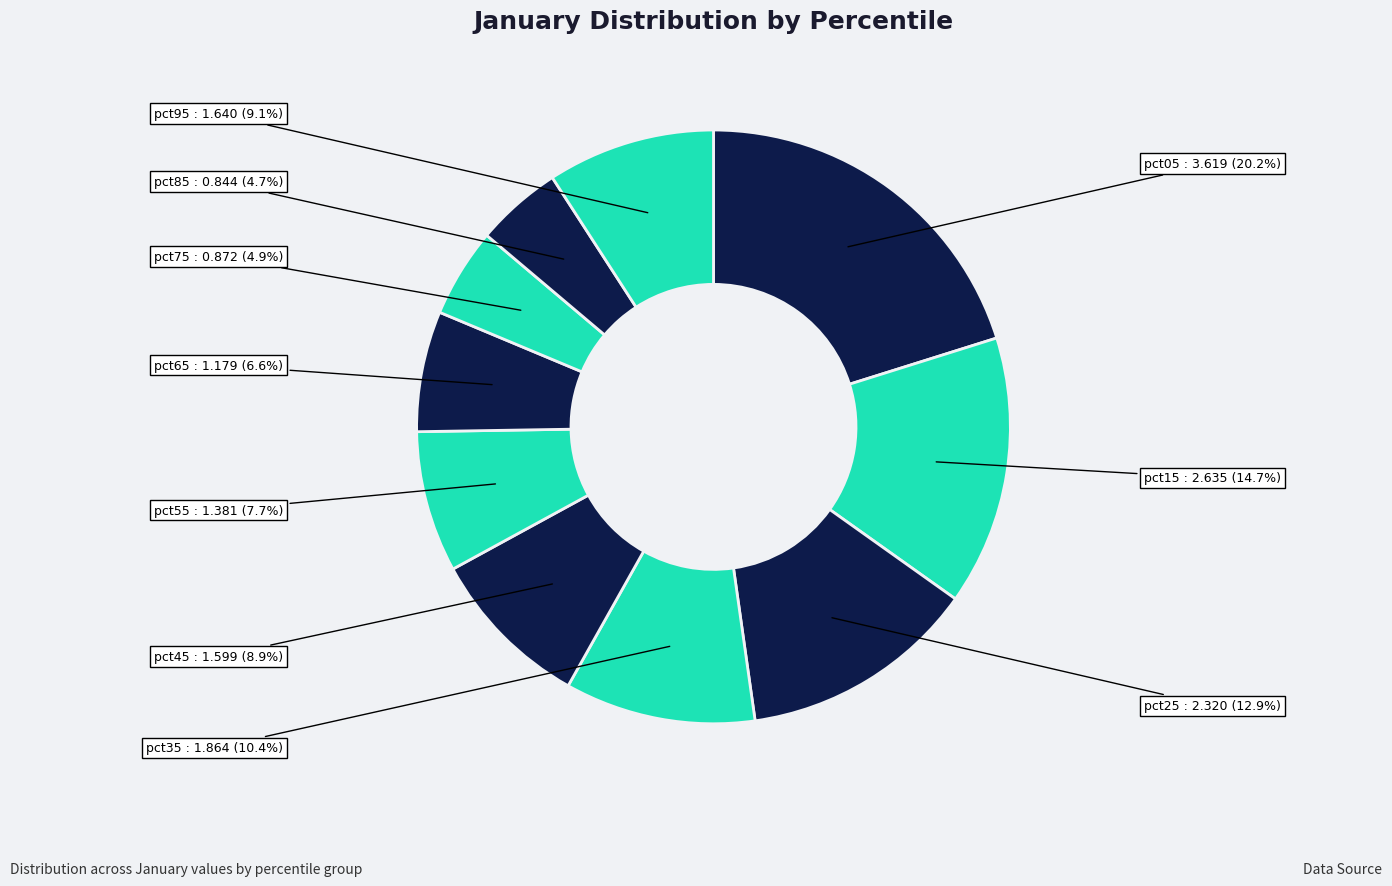

Which slice is the largest?

pct05